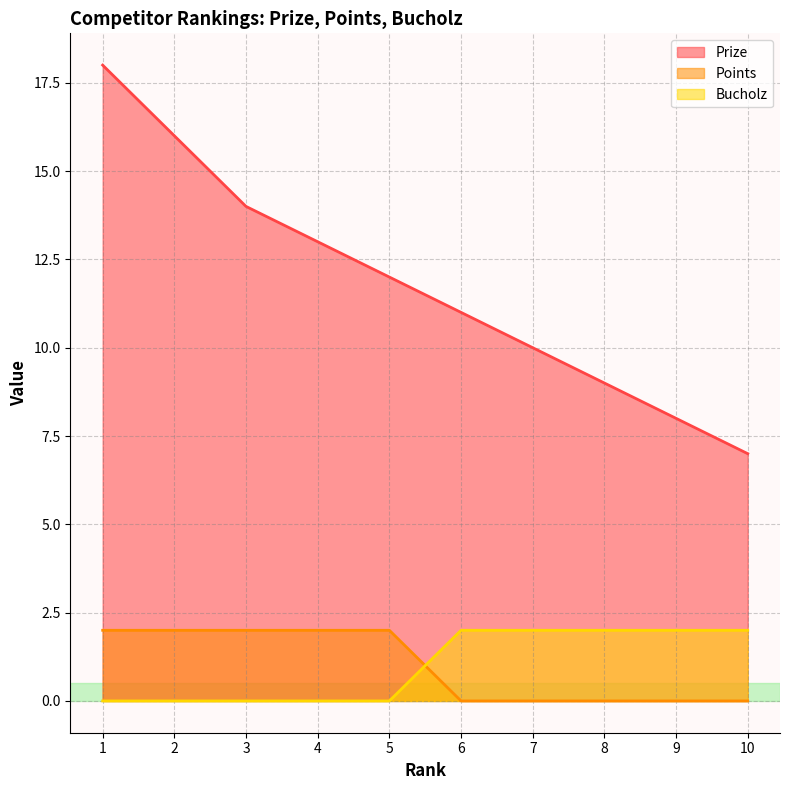

True or false: Points and Prize intersect in this chart.

False